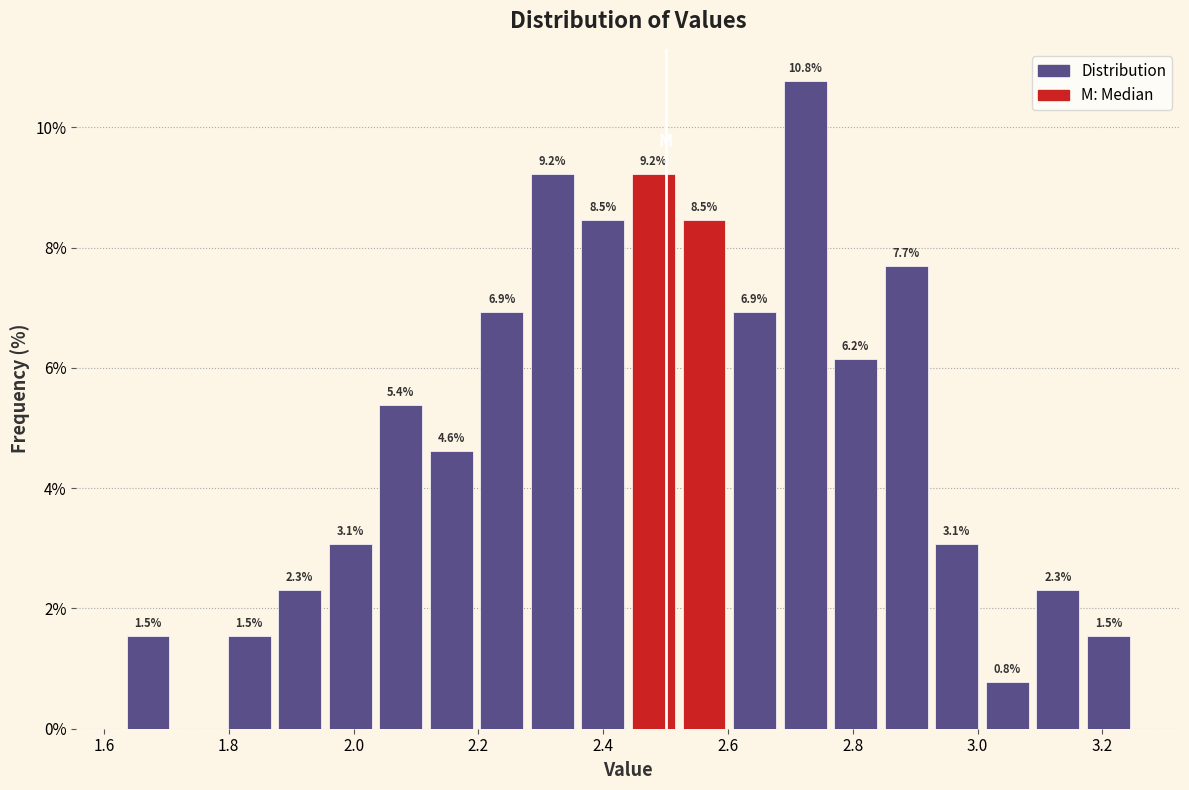

Which range on the x-axis has the tallest bar?

2.68 to 2.76